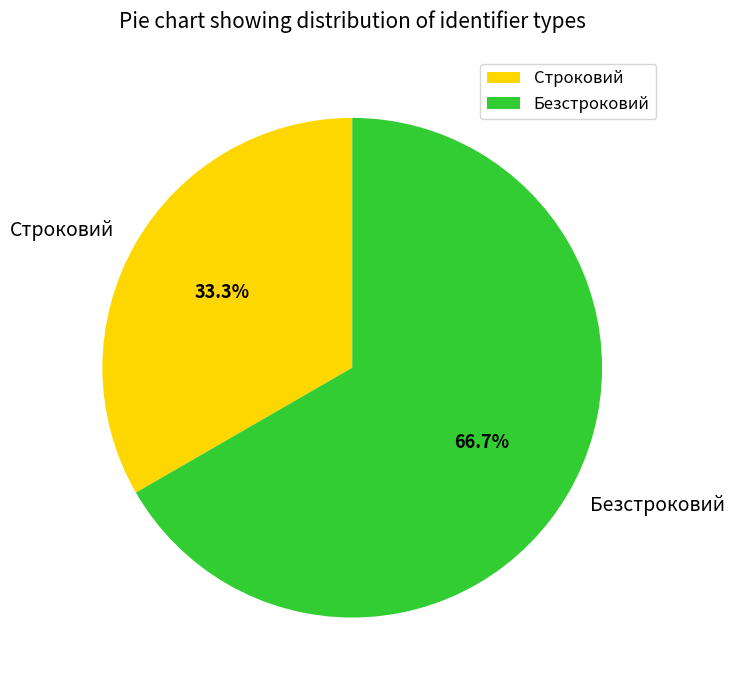

How much of the chart is everything except Строковий?

66.7%